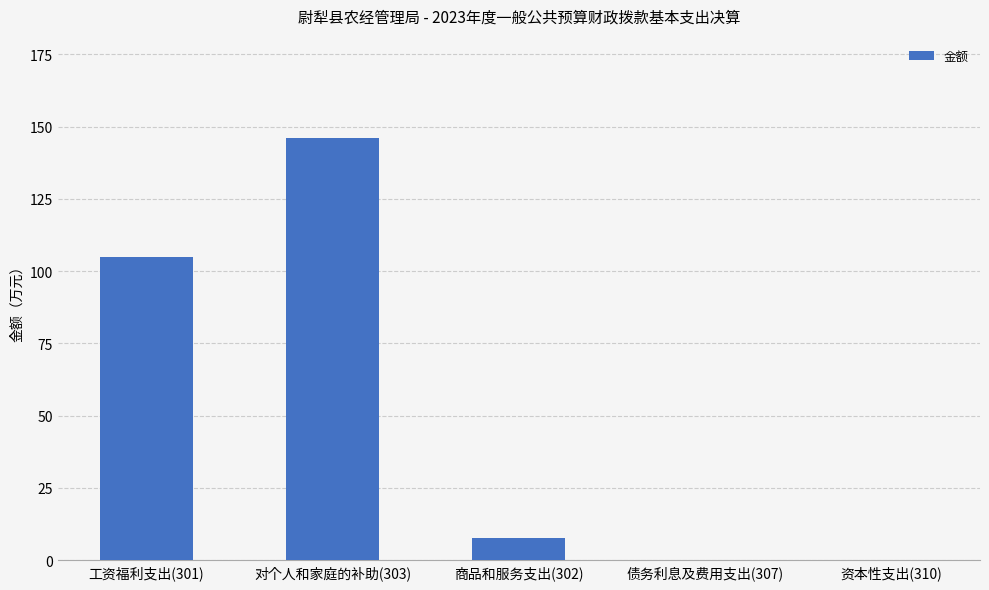

Read the value at 商品和服务支出(302).

7.7